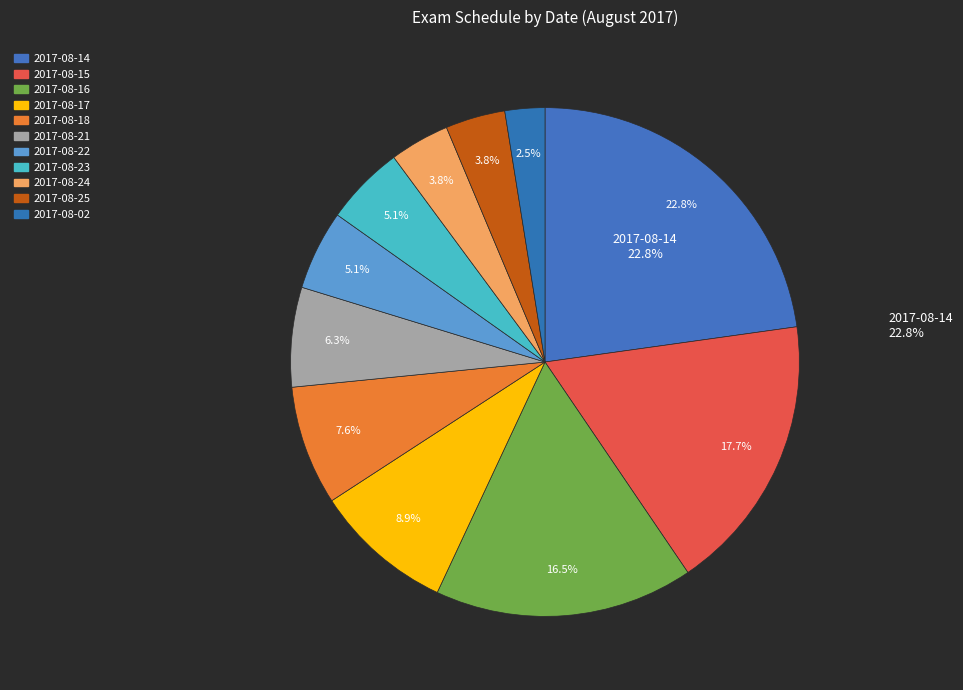

Approximately how many times larger is the value at 2017-08-24 compared to 2017-08-14?

0.2